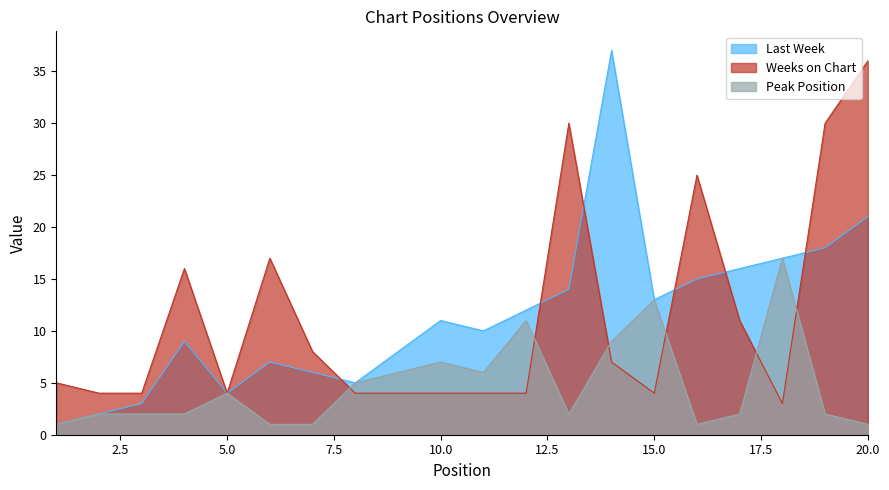

What is the highest value of the Weeks on Chart series?

36